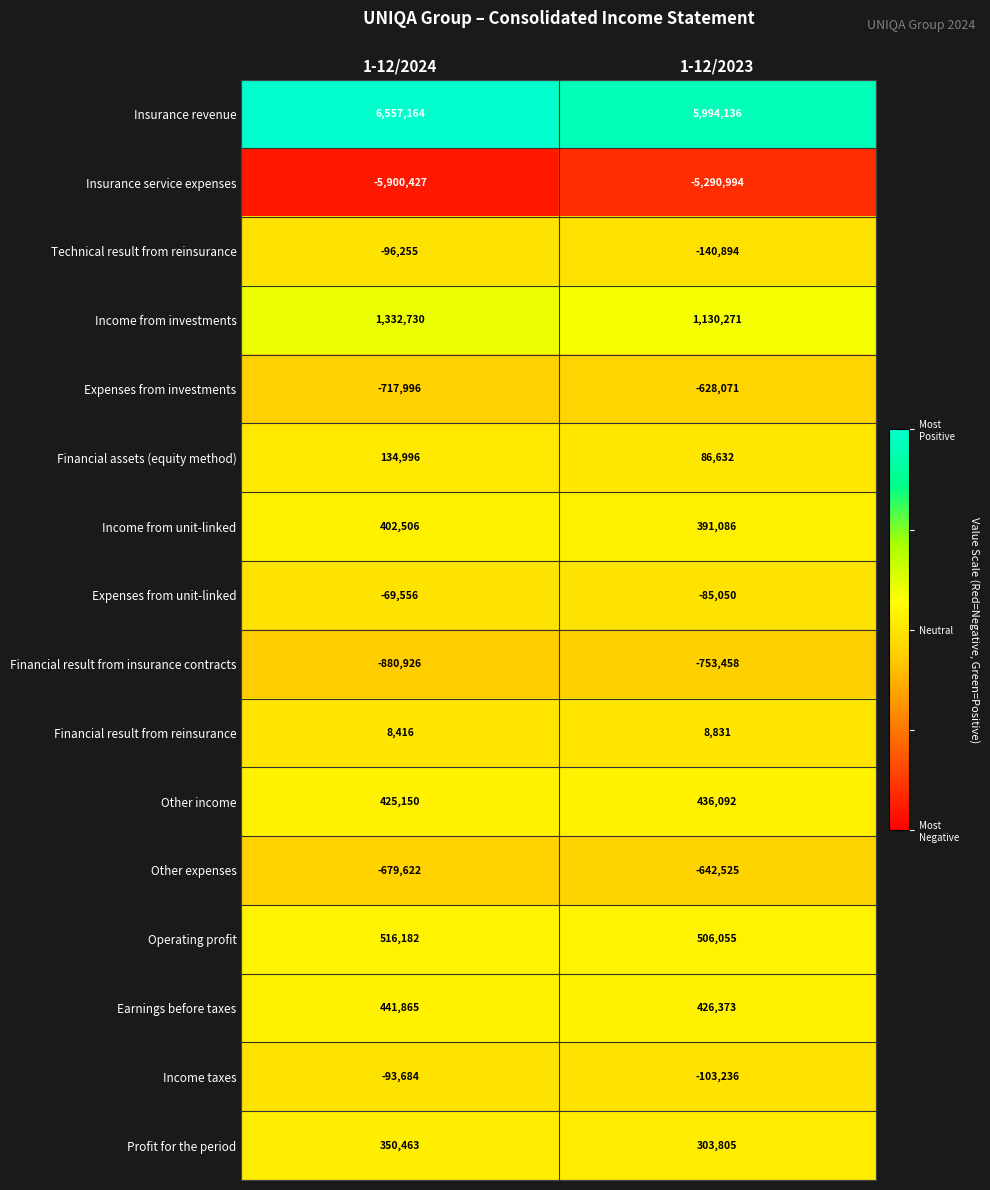

What is the sum of the Income from unit-linked values at 1-12/2023 and 1-12/2024?

793592